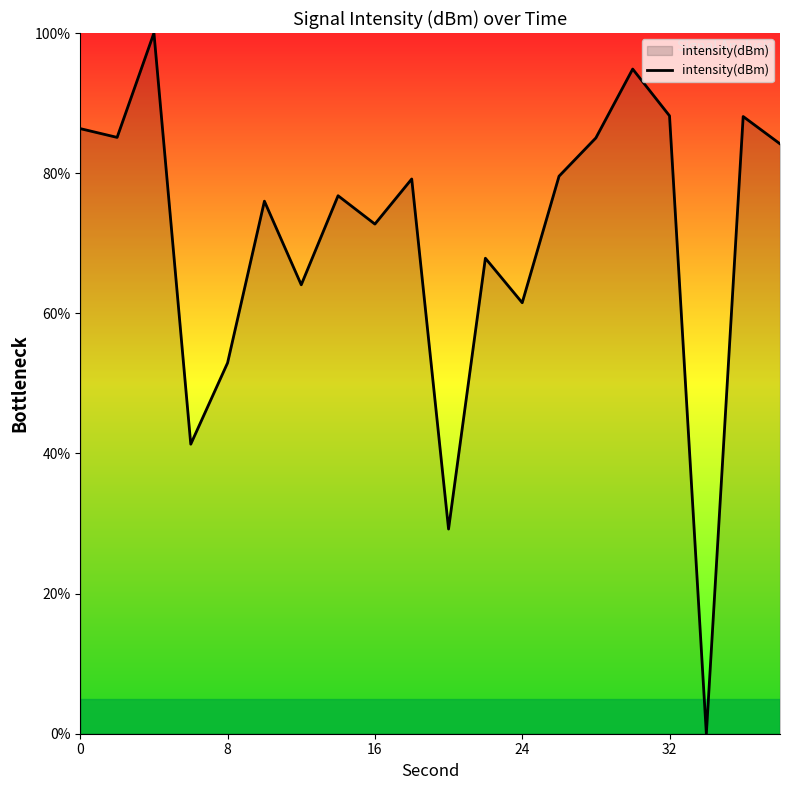

What is the maximum value shown in the chart?

100.0